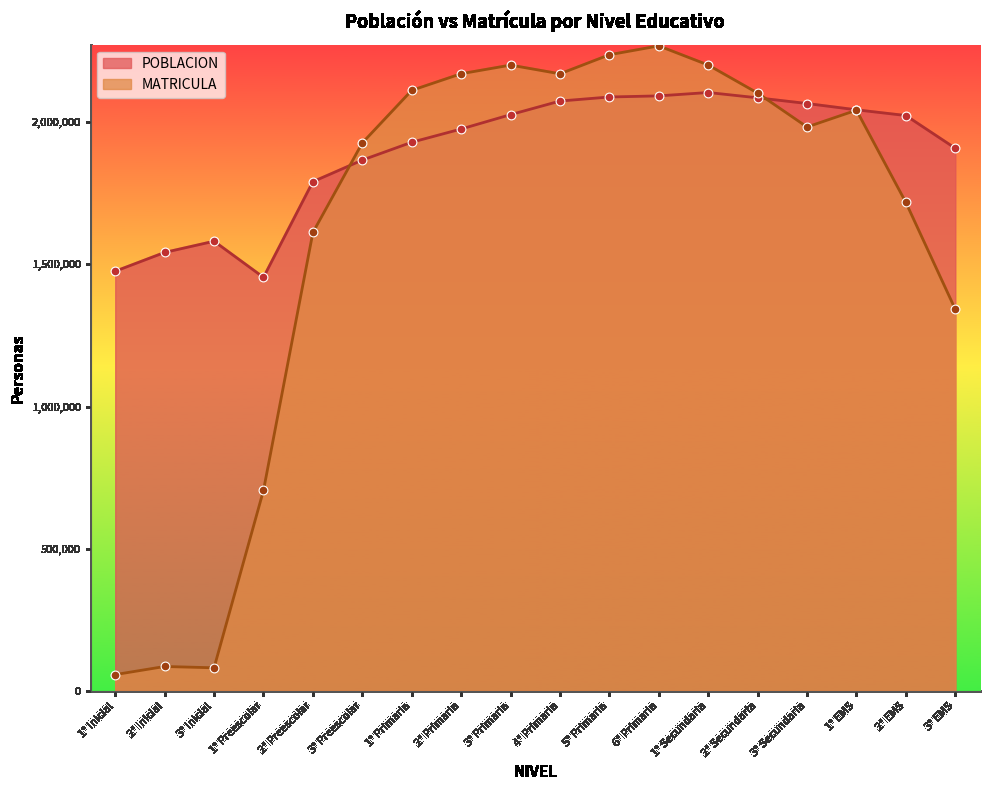

At how many categories does at least one series exceed 851263?

18